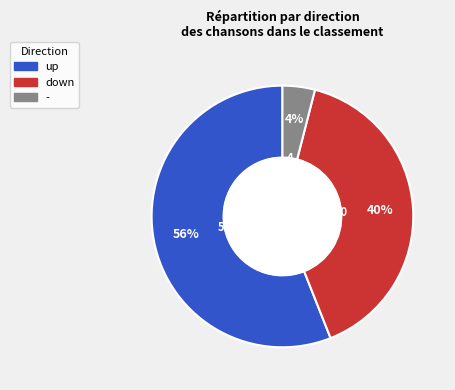

The up slice represents 41% of the pie. True or false?

False